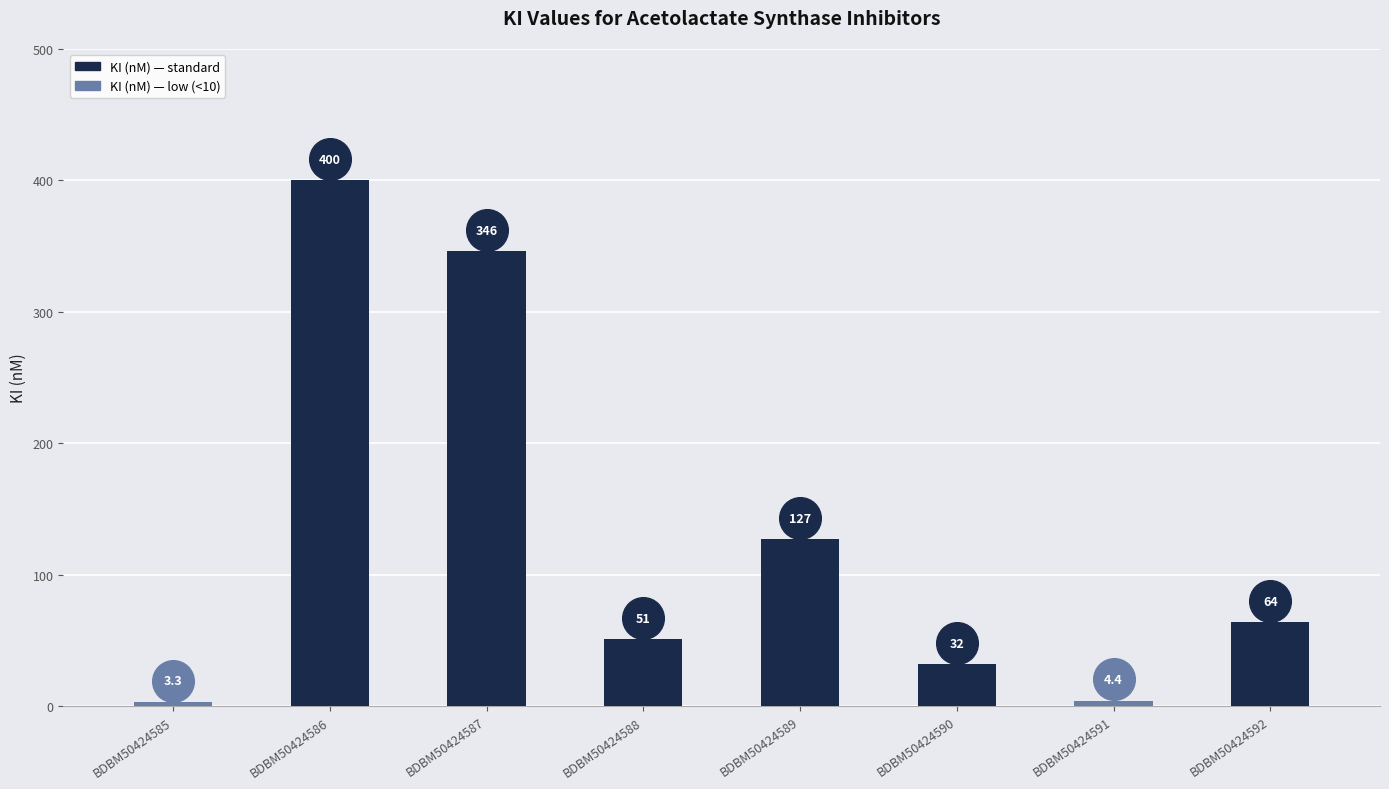

Which has a higher value, BDBM50424590 or BDBM50424585?

BDBM50424590